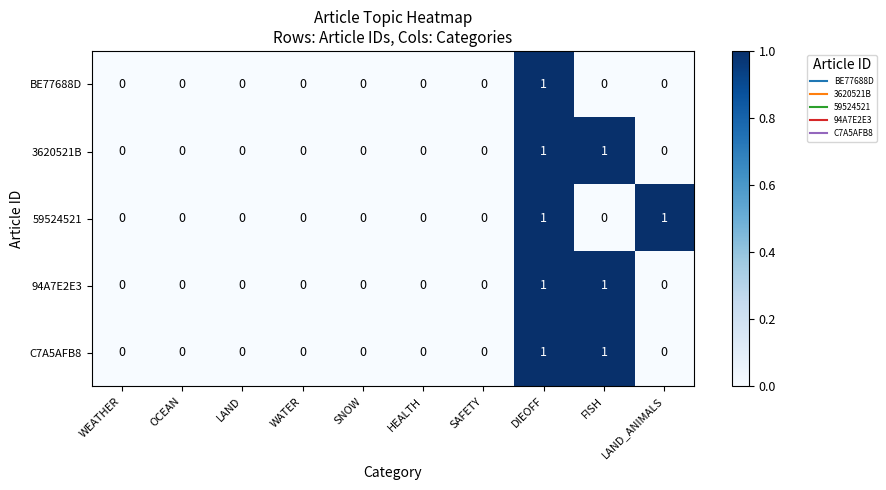

True or false: 94A7E2E3 has a value of 0 at WEATHER.

True